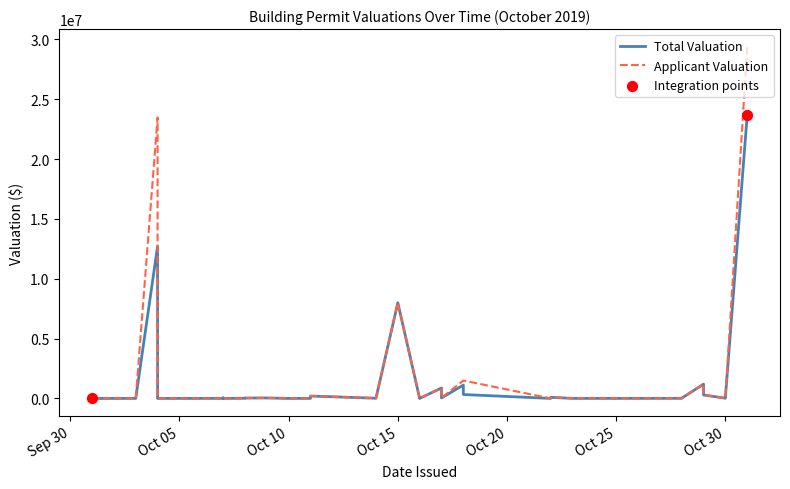

Which series has the largest total across all categories?

Applicant Valuation